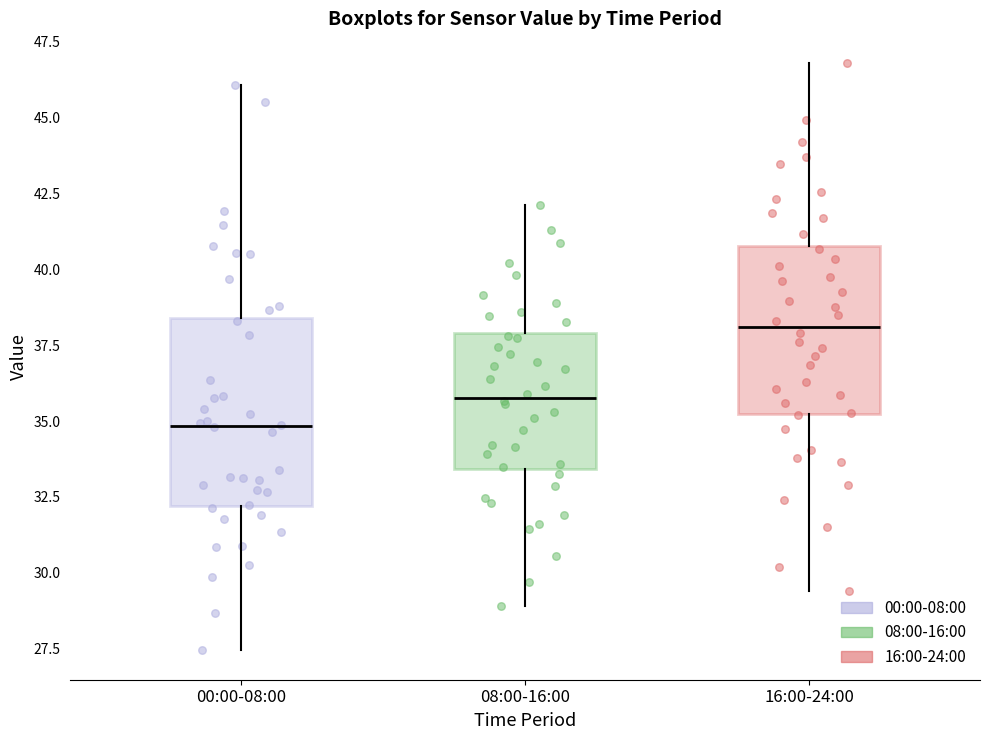

Which box's median line is the highest?

16:00-24:00